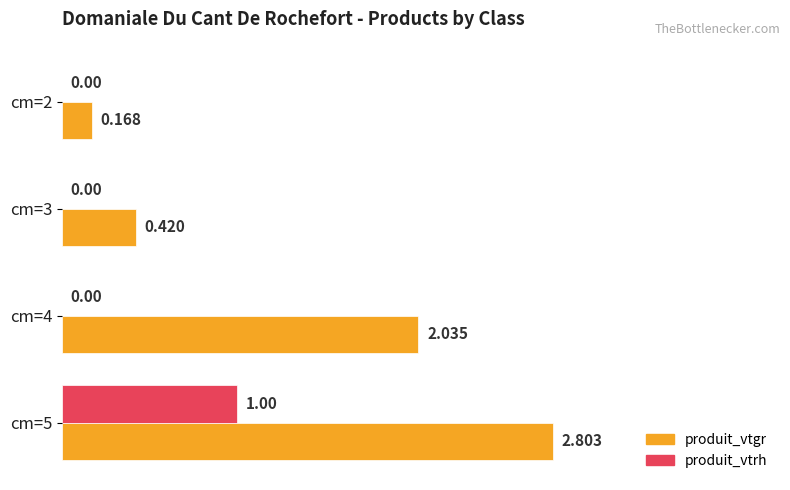

Is the value of produit_vtgr at cm=5 greater than the value of produit_vtrh at cm=2?

Yes